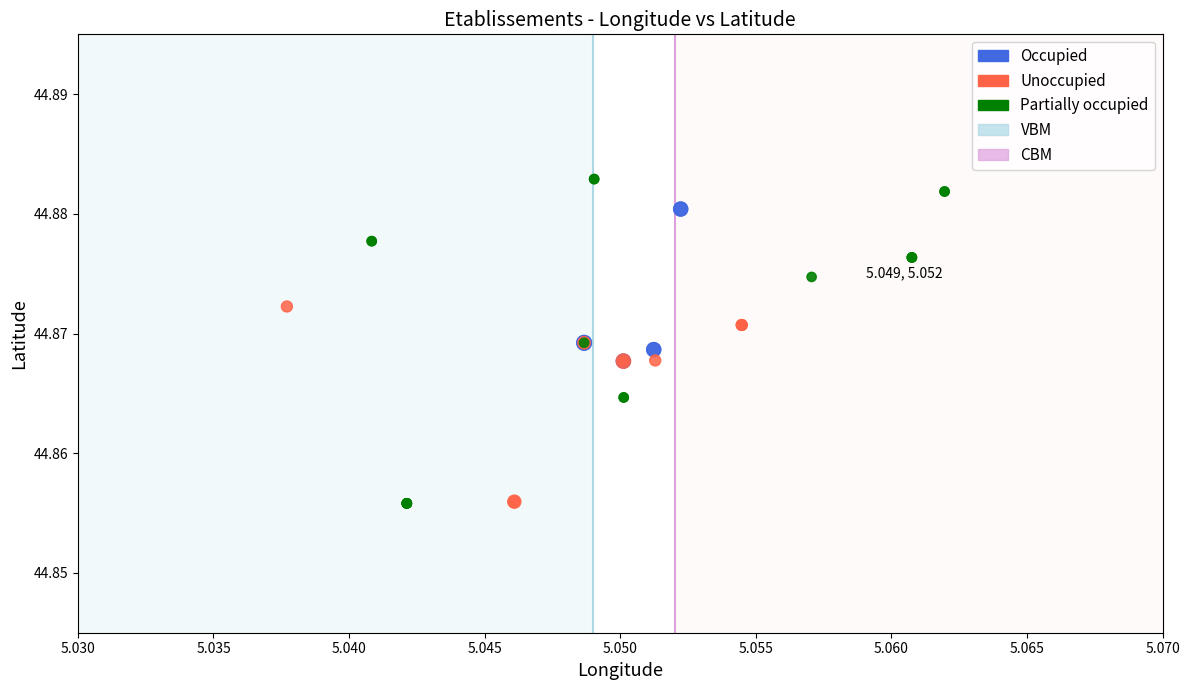

Which series has the widest spread of Y values?

Partially occupied